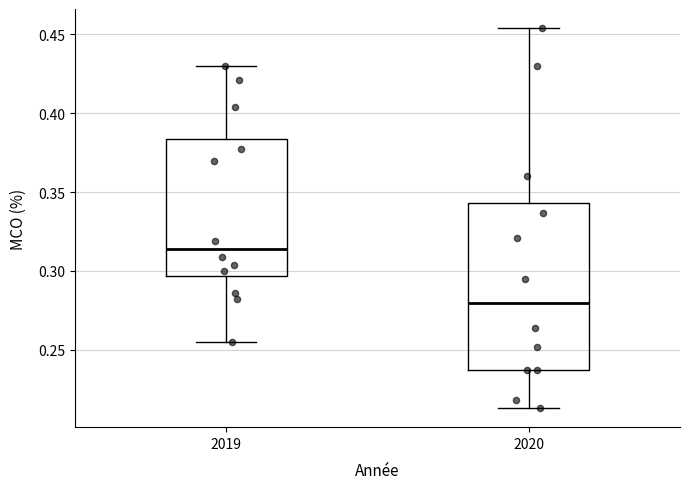

Which box has the highest median line?

2019